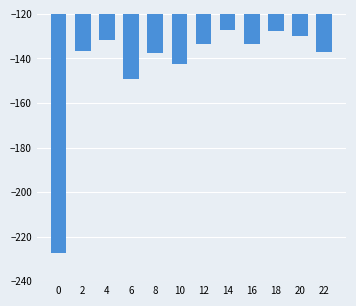

At which label is the value closest to -177?

6